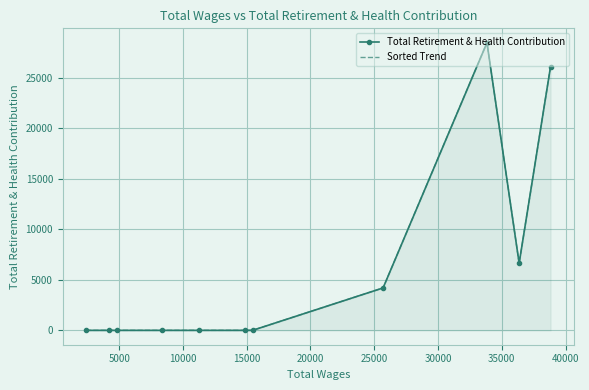

What is the highest value of the Total Retirement & Health Contribution series?

28484